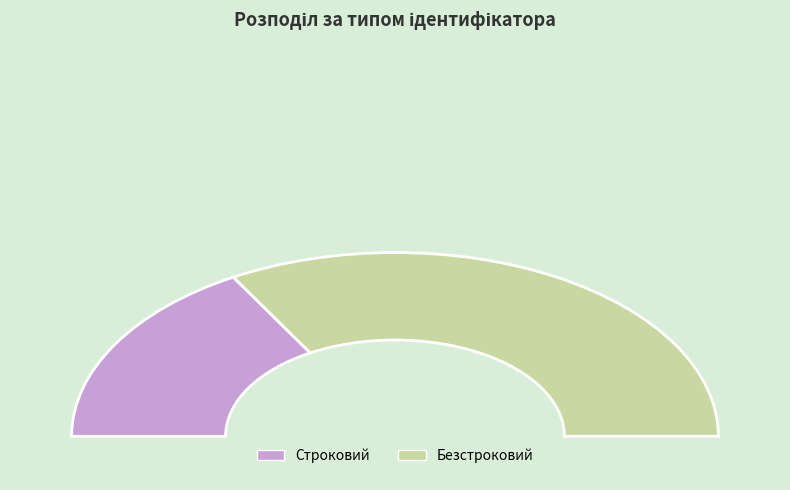

The Строковий slice represents 27% of the pie. True or false?

False